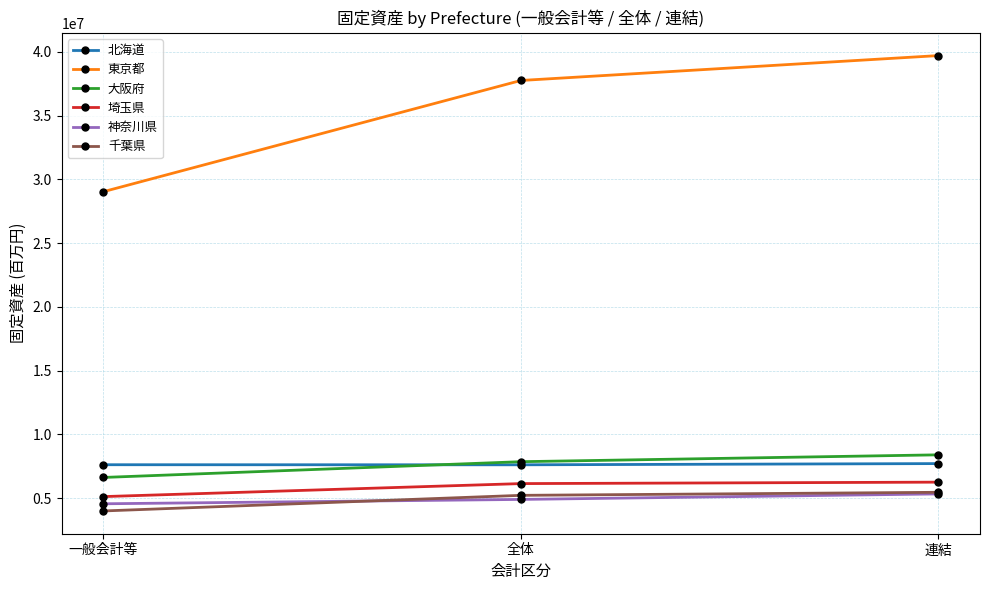

How many values in the 神奈川県 series are below 4899518?

1